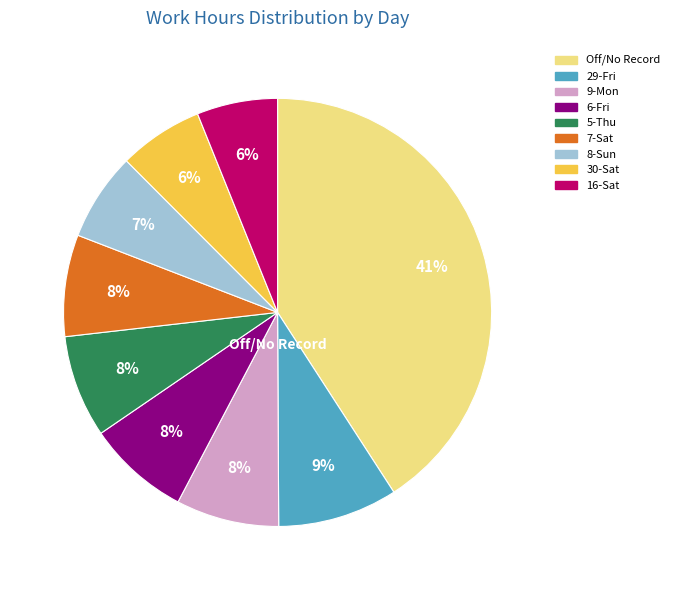

Is there a majority slice in this chart?

No